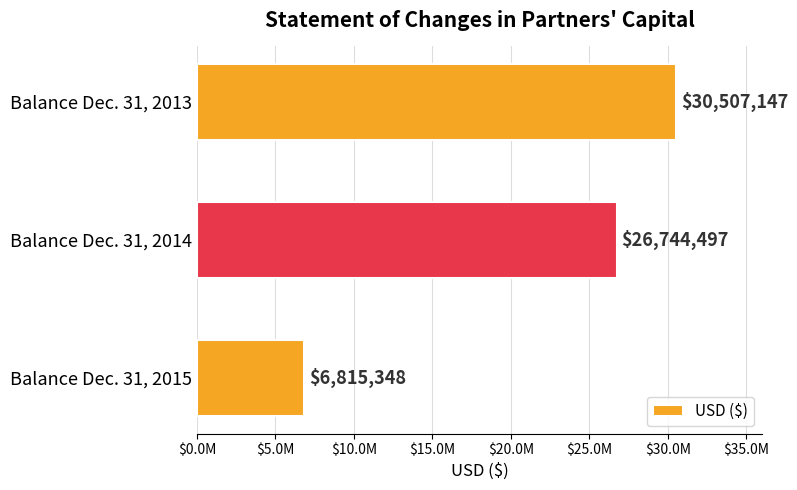

Count the values in the range 6815348 to 30507147.

3